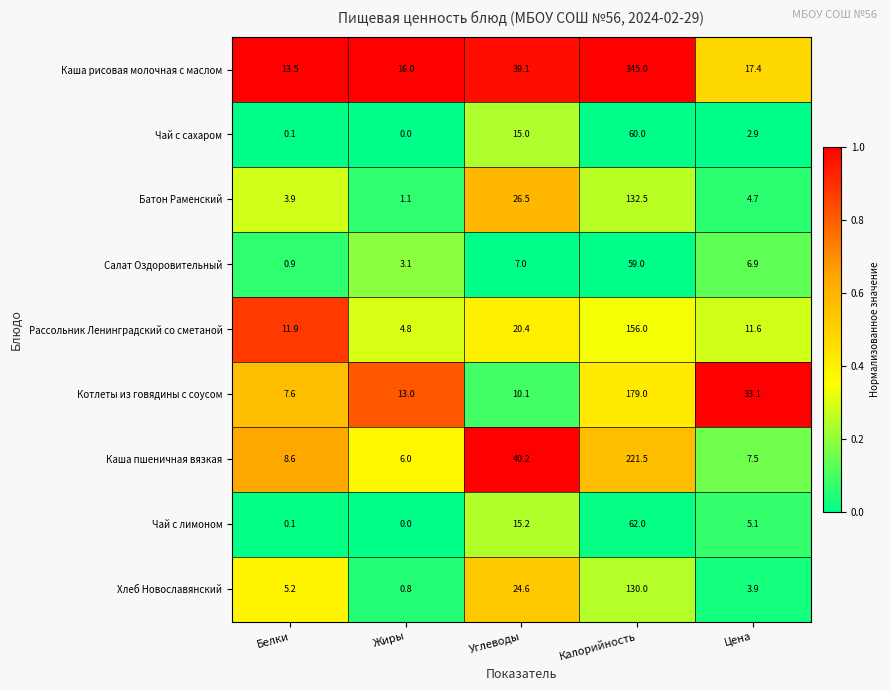

Which label corresponds to the largest value in the chart?

Калорийность